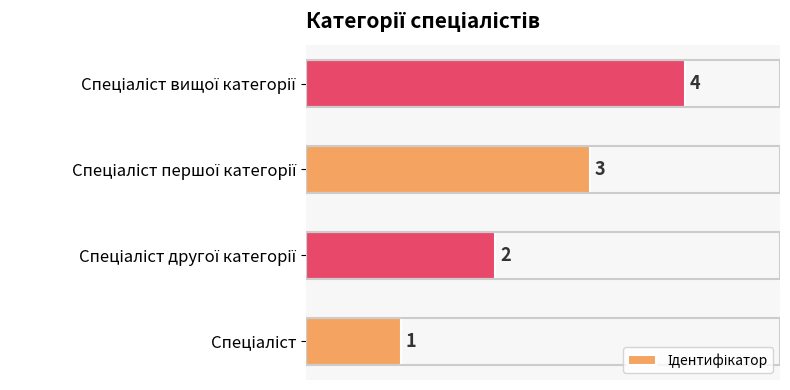

What is the sum of all values?

10